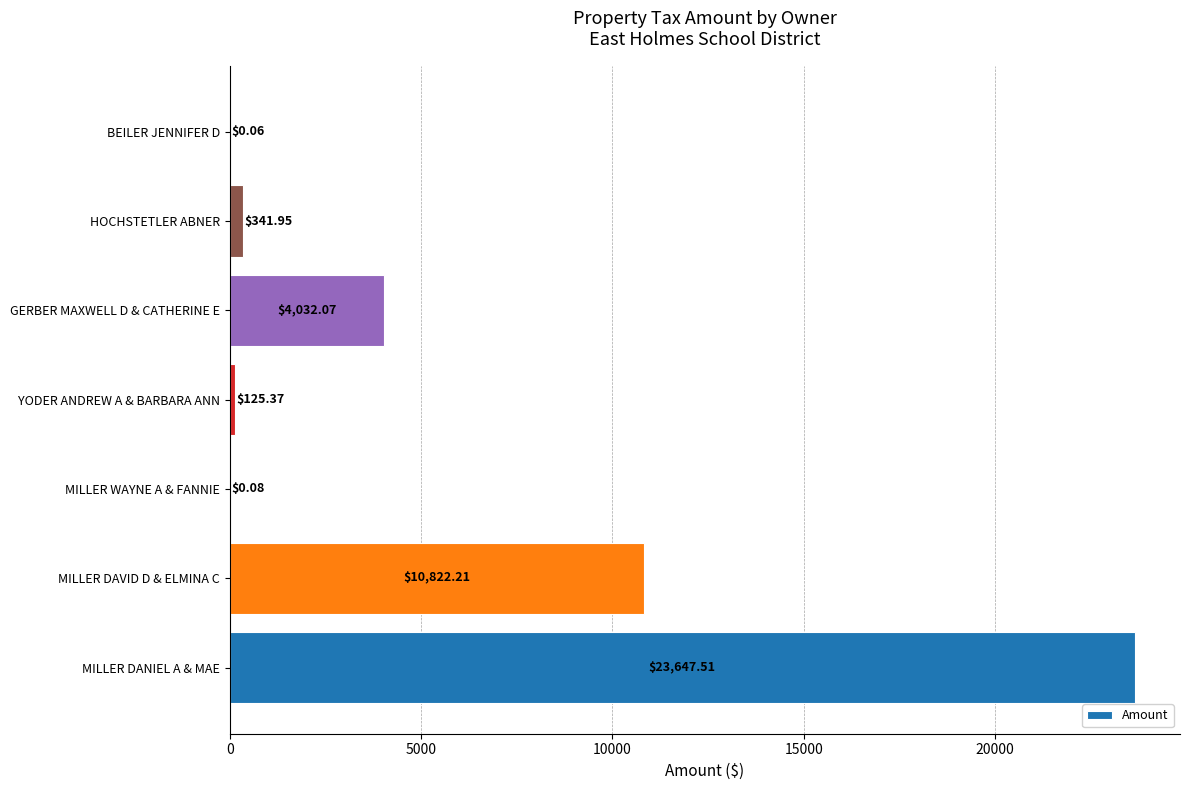

Which has a higher value, HOCHSTETLER ABNER or BEILER JENNIFER D?

HOCHSTETLER ABNER